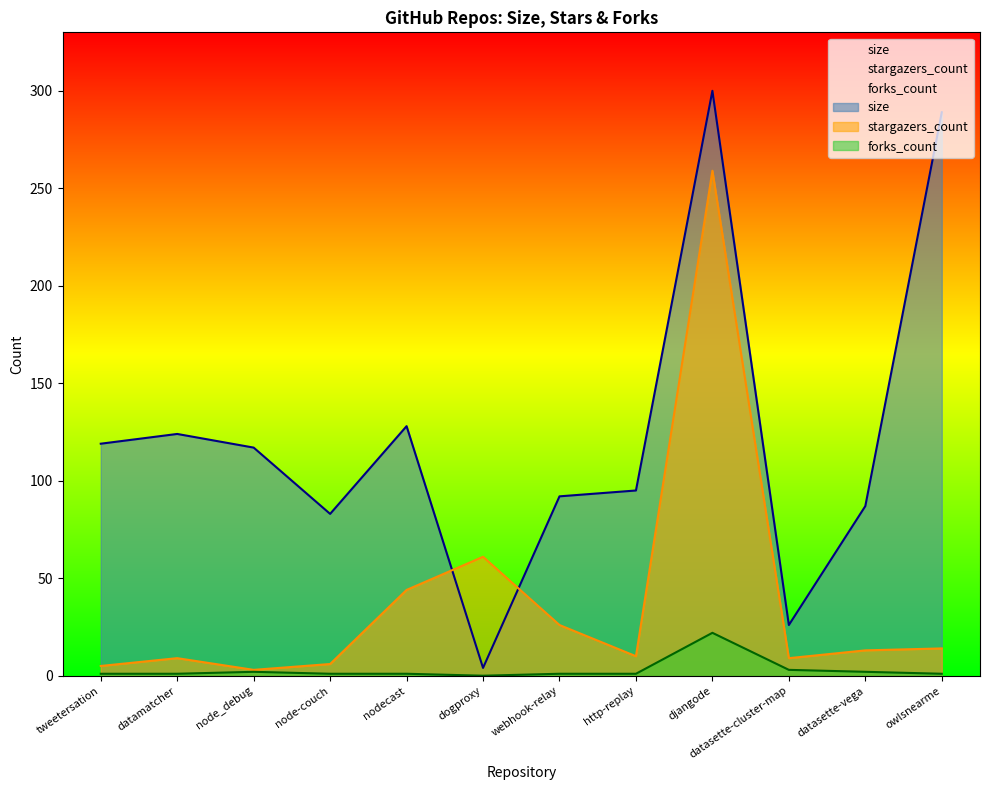

True or false: size has a value of 45 at webhook-relay.

False